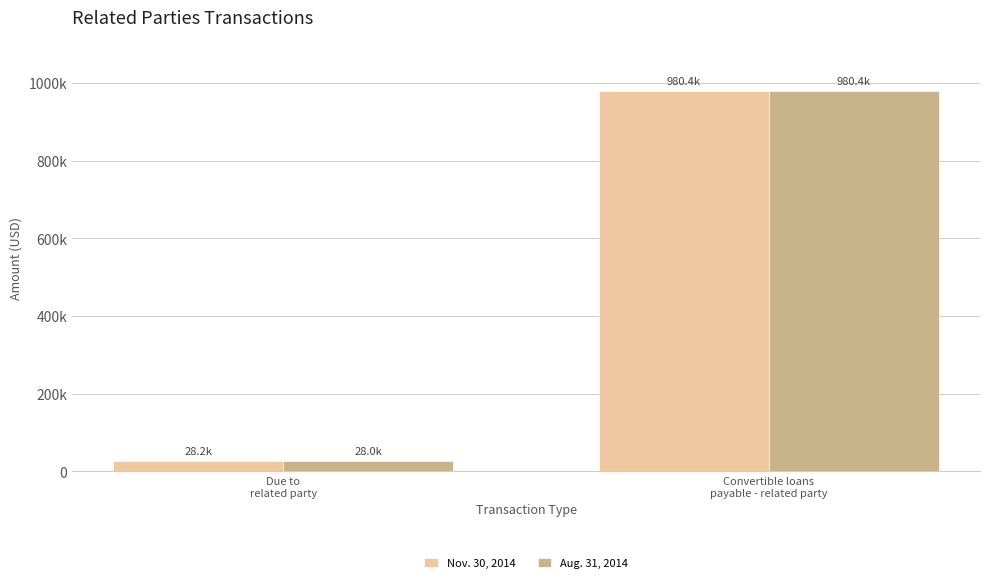

What are all the series names shown in the legend?

Nov. 30, 2014, Aug. 31, 2014